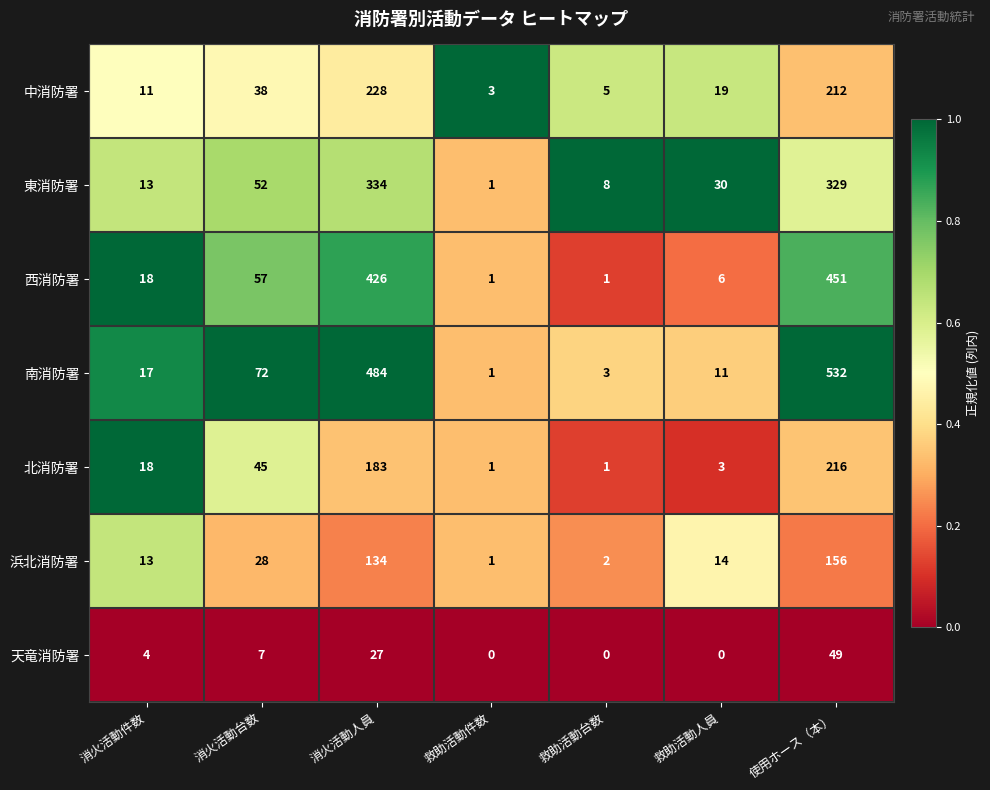

Rank the series by their maximum value, from highest to lowest.

南消防署, 西消防署, 東消防署, 中消防署, 北消防署, 浜北消防署, 天竜消防署